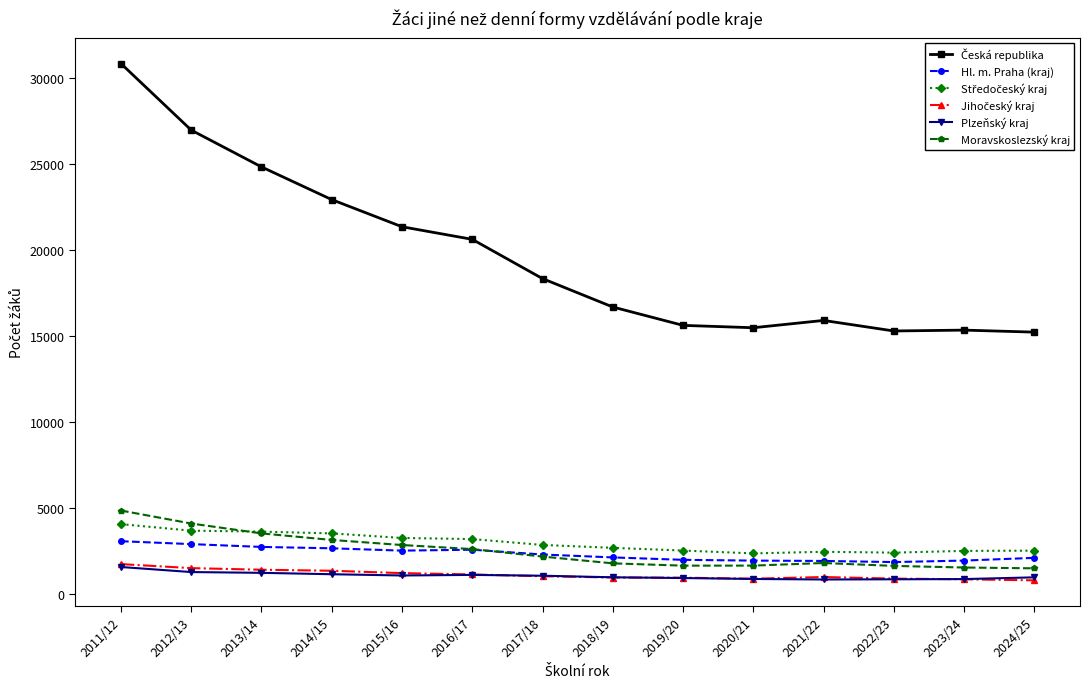

True or false: Plzeňský kraj has a value of 888 at 2023/24.

True